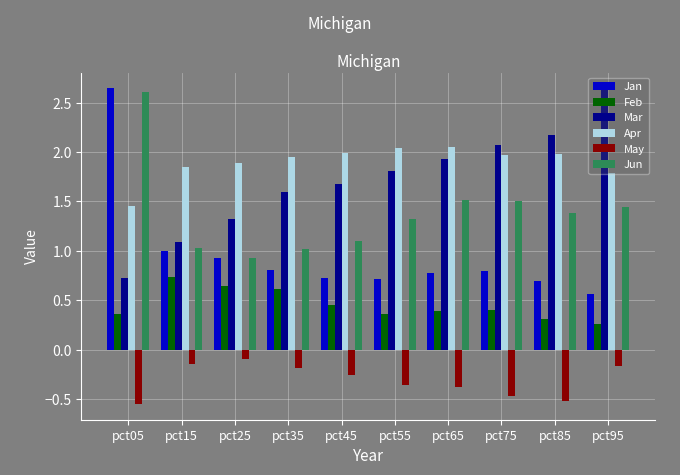

At how many categories does at least one series exceed 1?

10